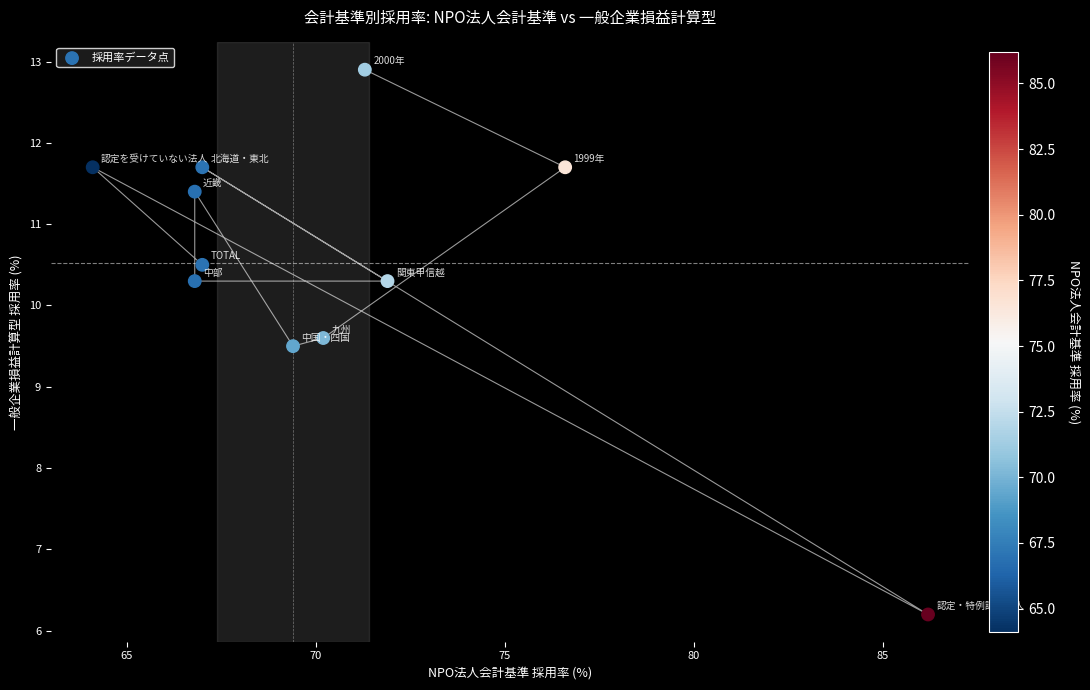

What Y value in the scatter plot is closest to 9?

9.5